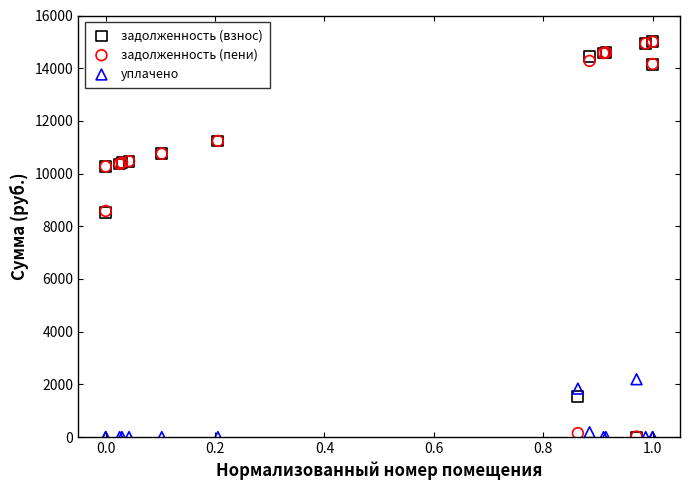

In the уплачено series, what Y value is closest to 1097?

1838.9